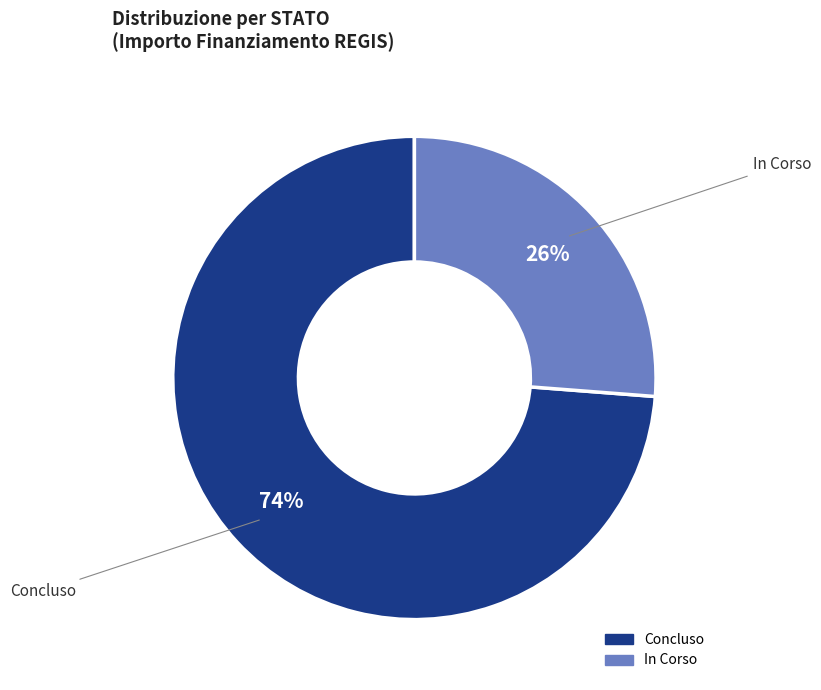

Is there a majority slice in this chart?

Yes